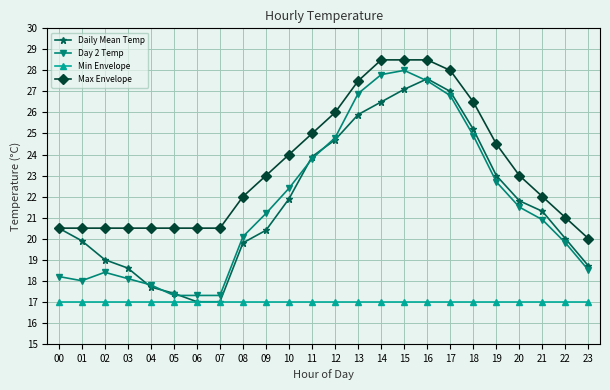

Which series has the largest total across all categories?

Max Envelope